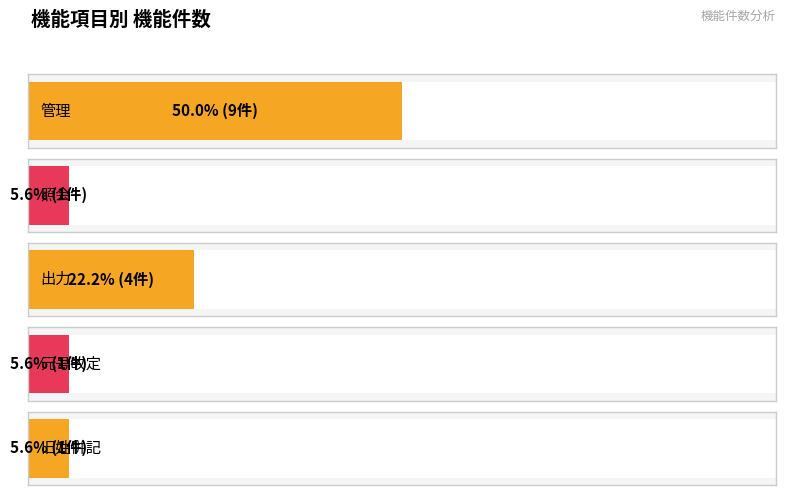

Count the number of data series in this chart.

1